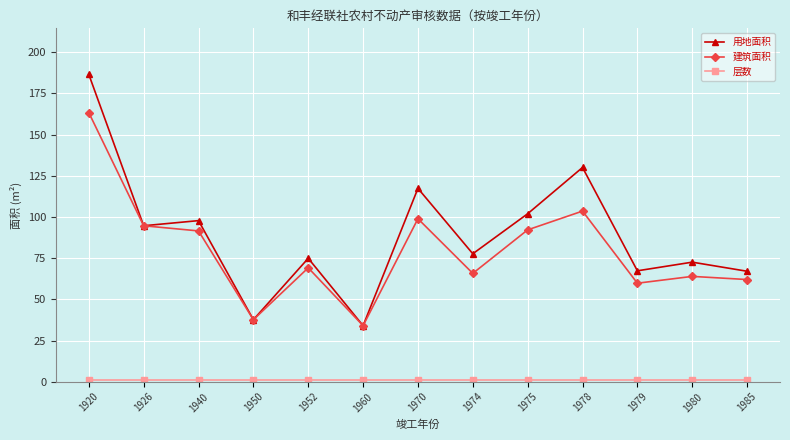

What is the value of the 用地面积 point at the 4th from the left?

37.6